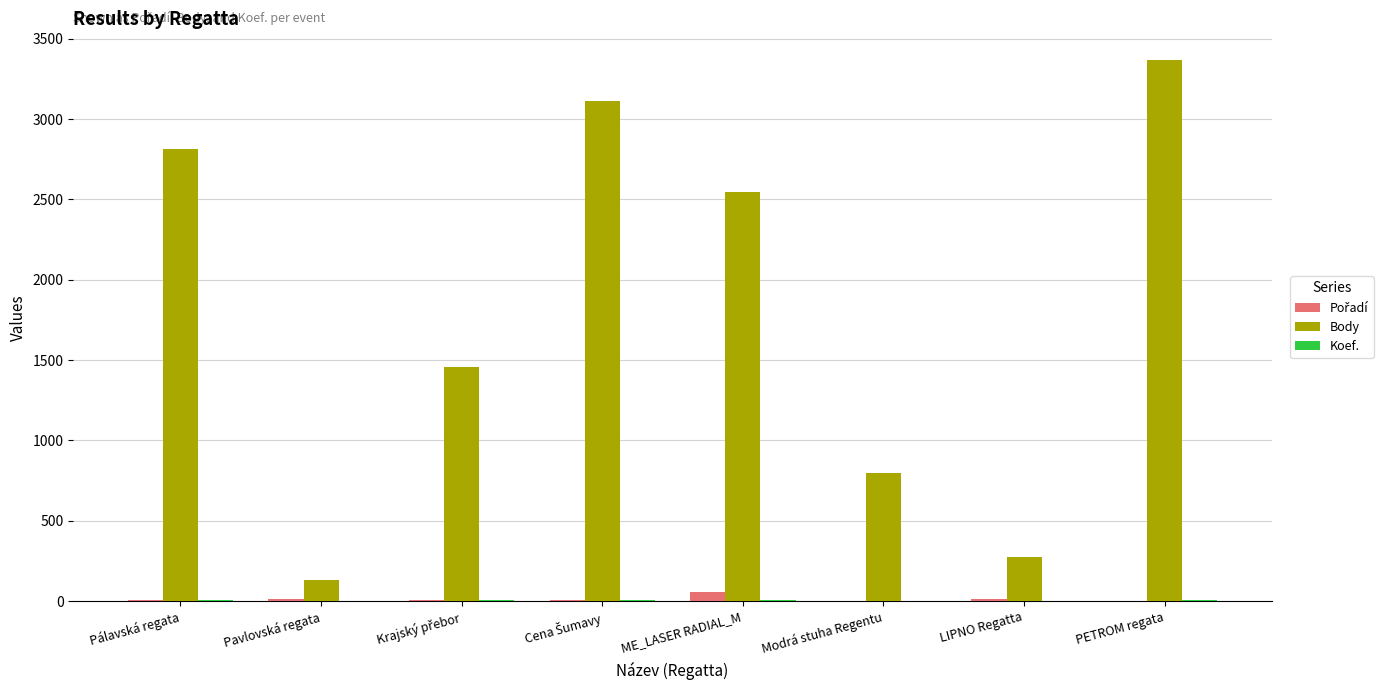

Which series has the largest total across all categories?

Body